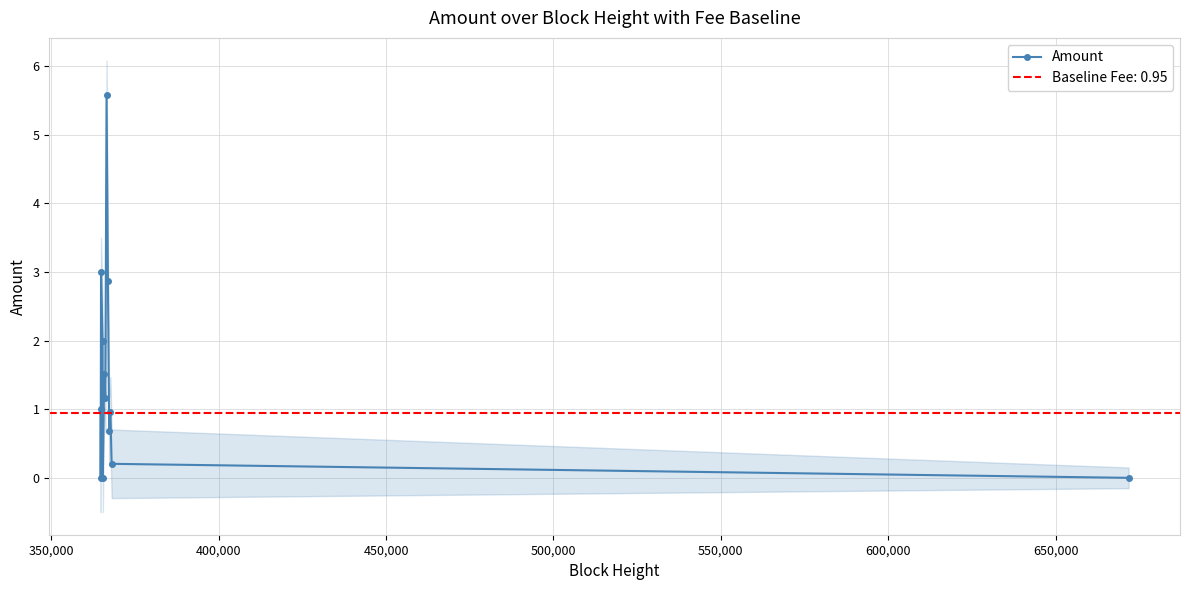

True or false: Amount has more than 1 interior local peaks.

True